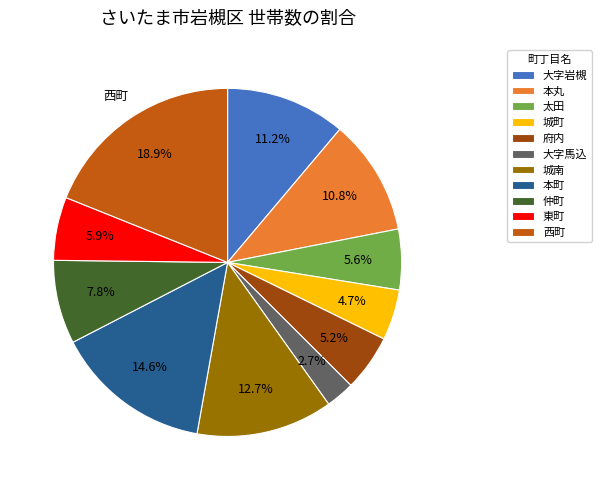

To the nearest percent, what portion does 城町 represent?

5%